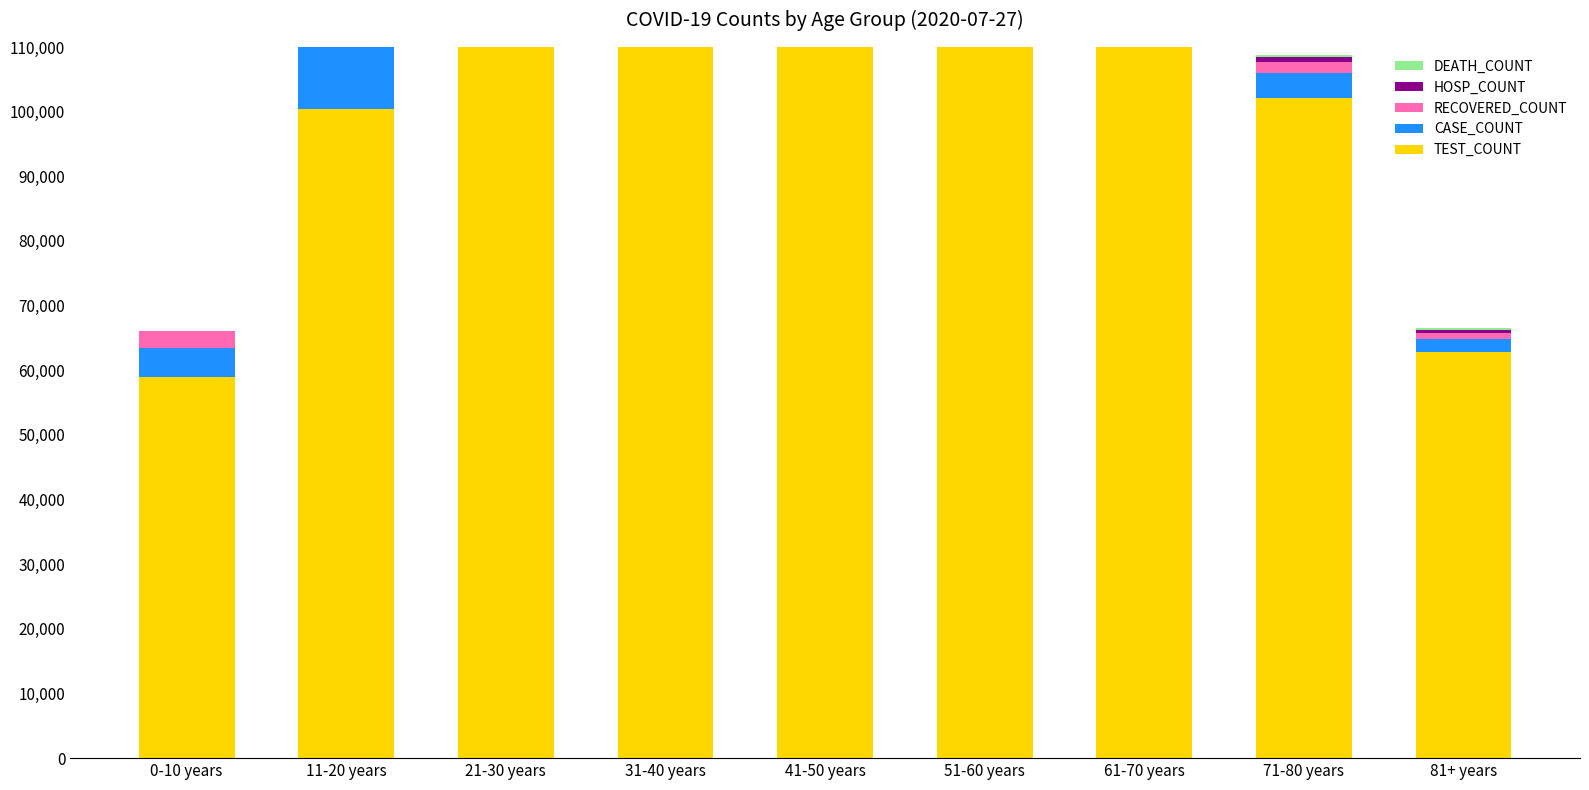

What is the value of the DEATH_COUNT bar at the 8th from the left?

279